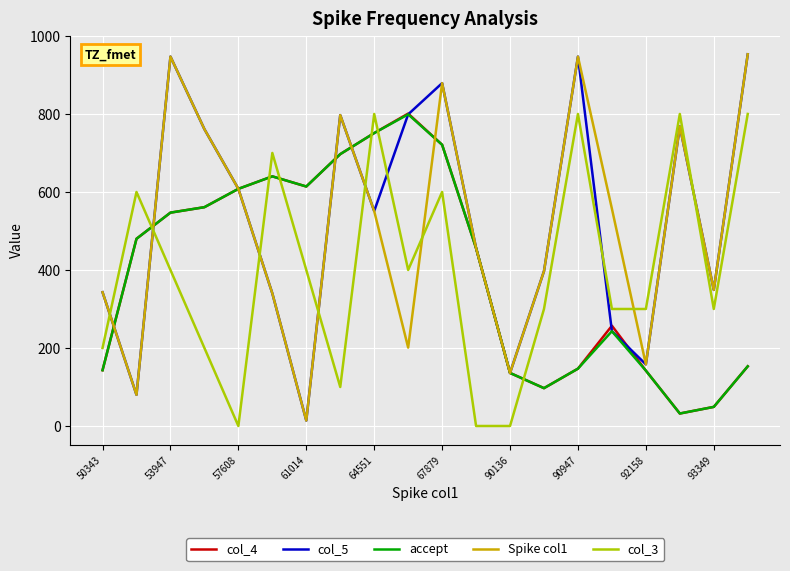

What is the greatest value displayed?

953